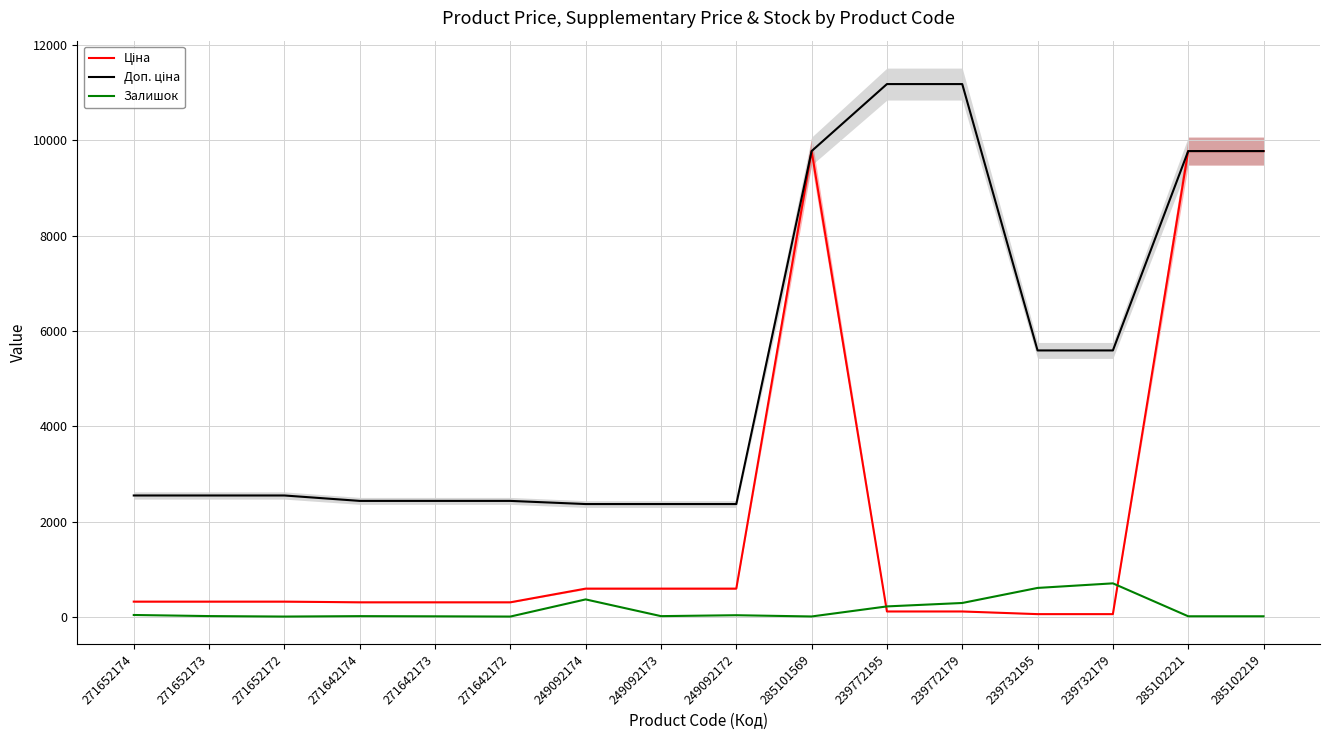

What is the value of the Доп. ціна point at the 1st from the left?

2546.4